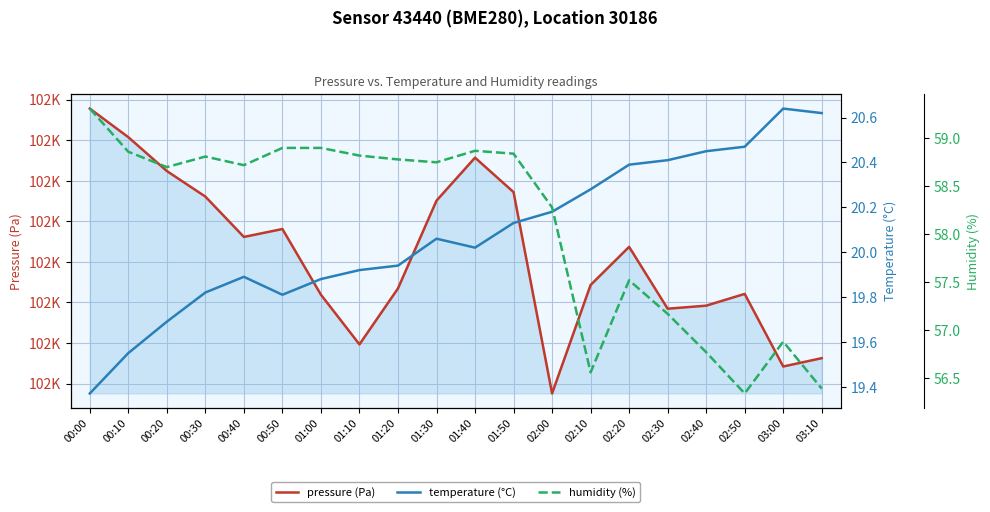

What is the approximate value of pressure (Pa) at 00:20?

102126.5